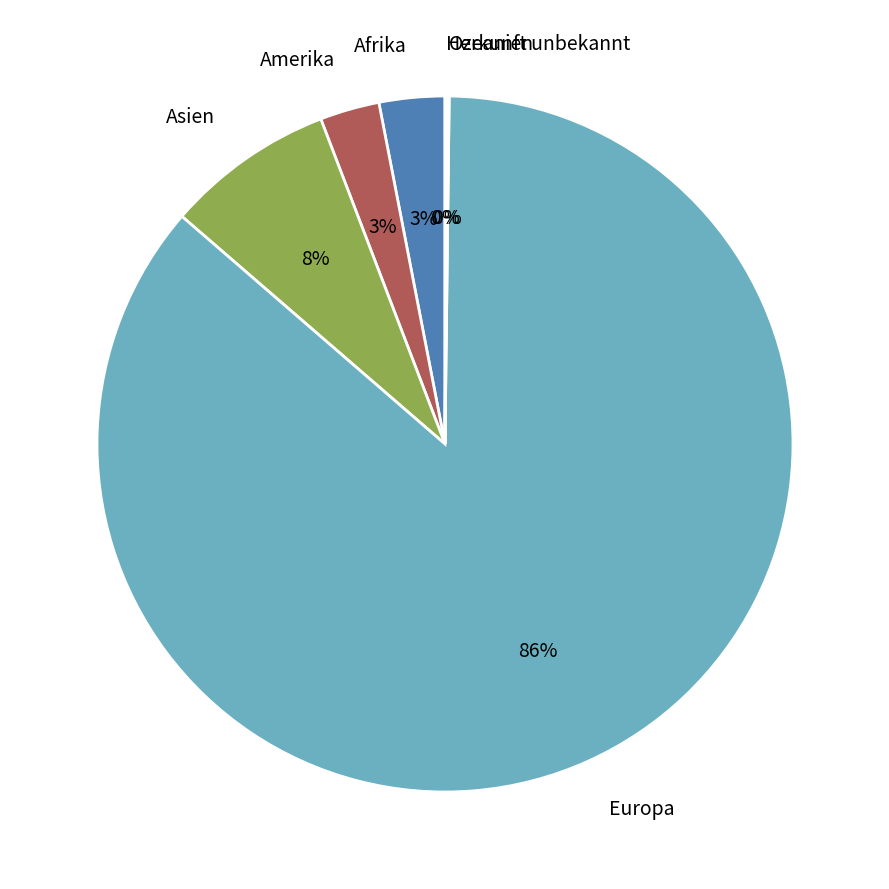

What is the largest slice in the pie chart?

Europa